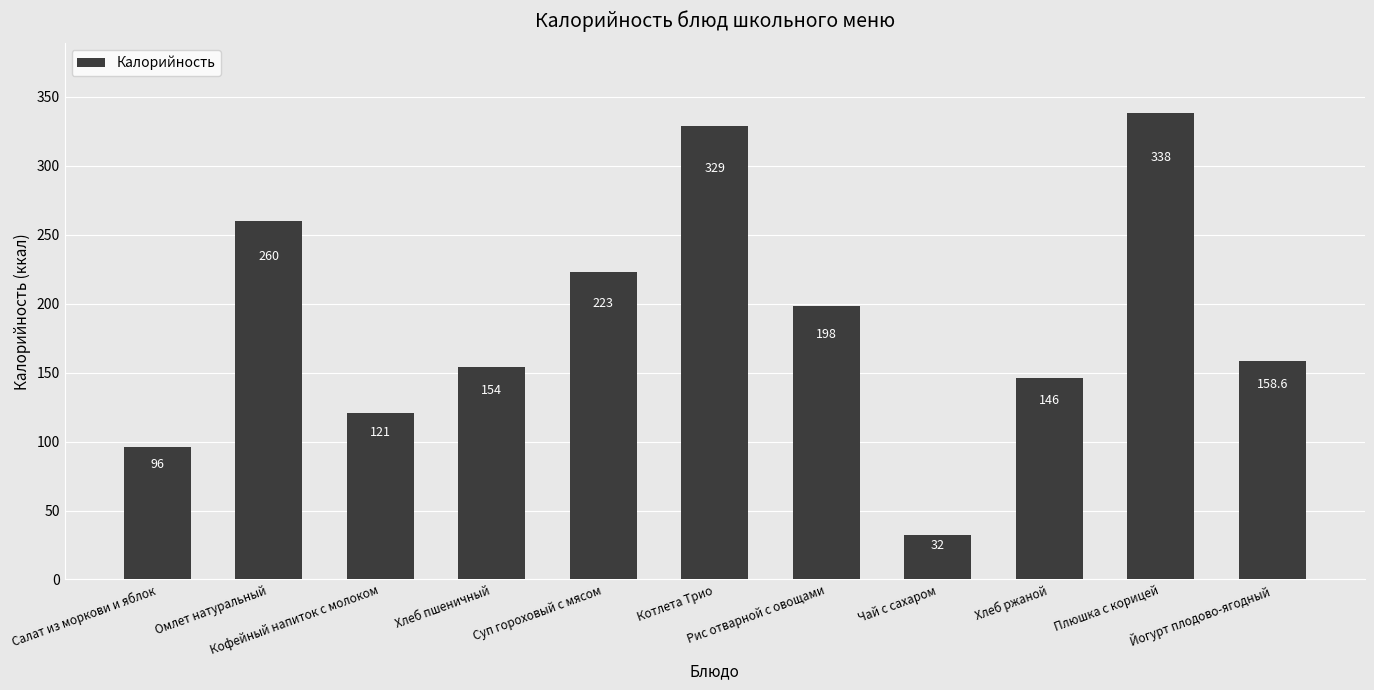

What is the minimum value shown in the chart?

32.0